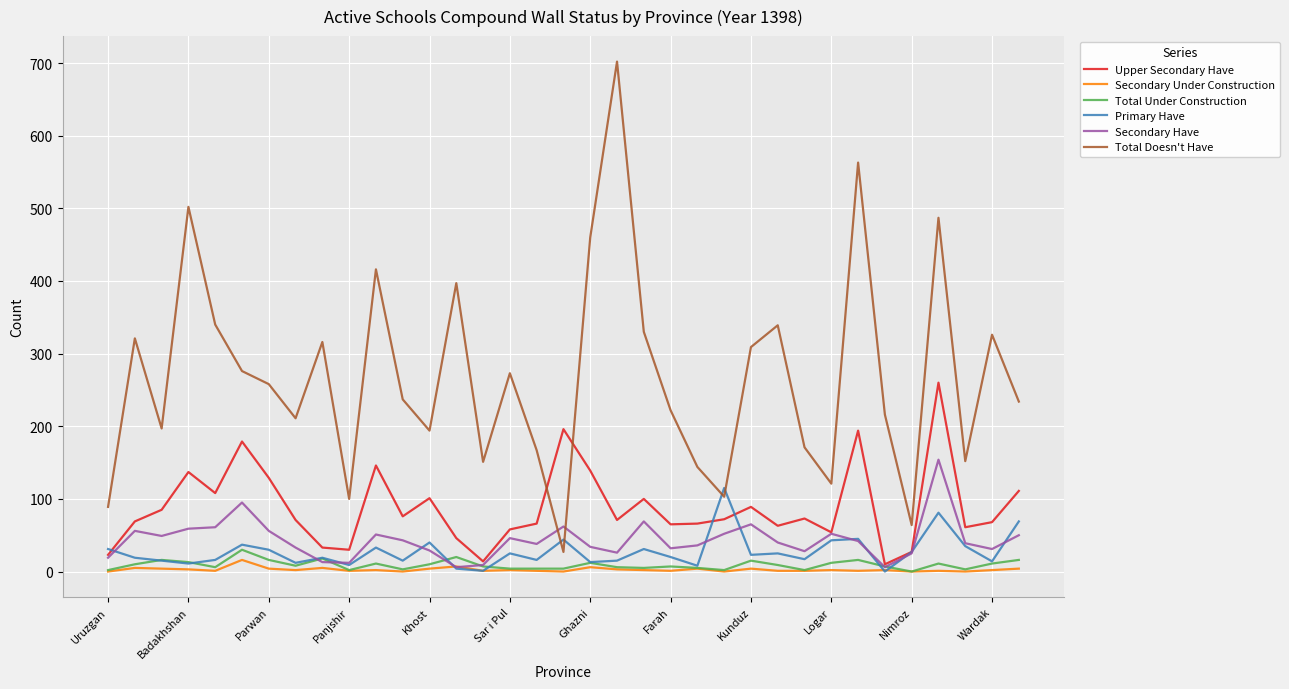

What is the maximum value for Total Doesn't Have?

702